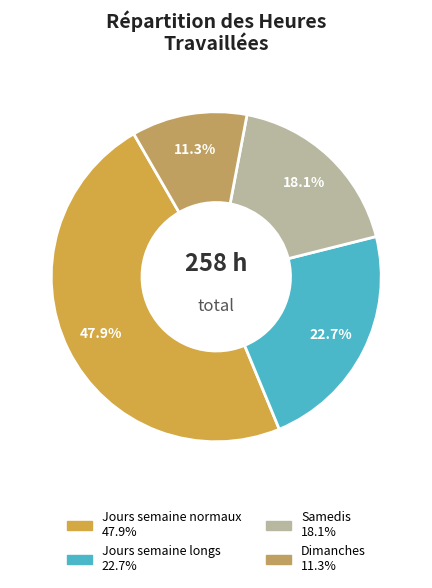

How many segments does this pie chart have?

4